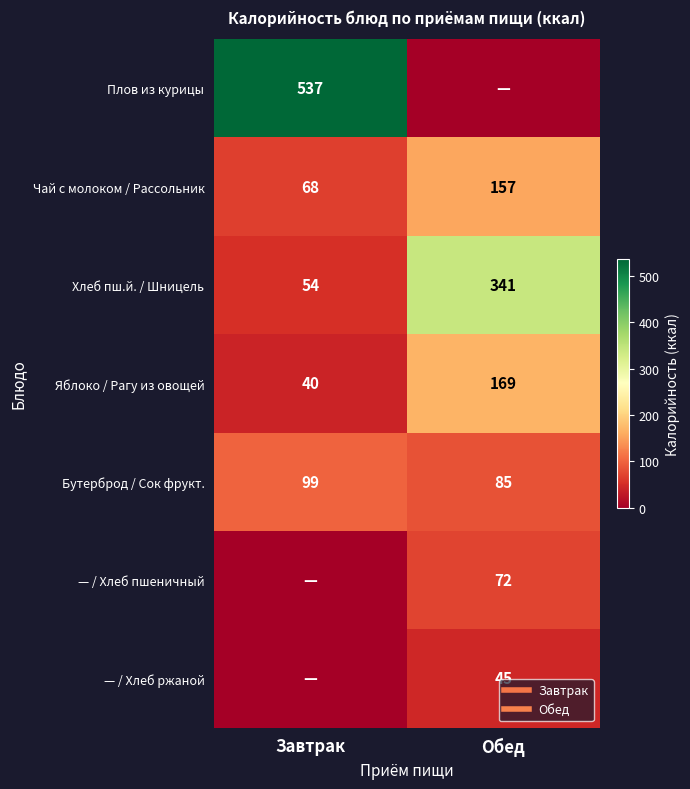

The Бутерброд / Сок фрукт. series shows 143 at Обед. True or false?

False